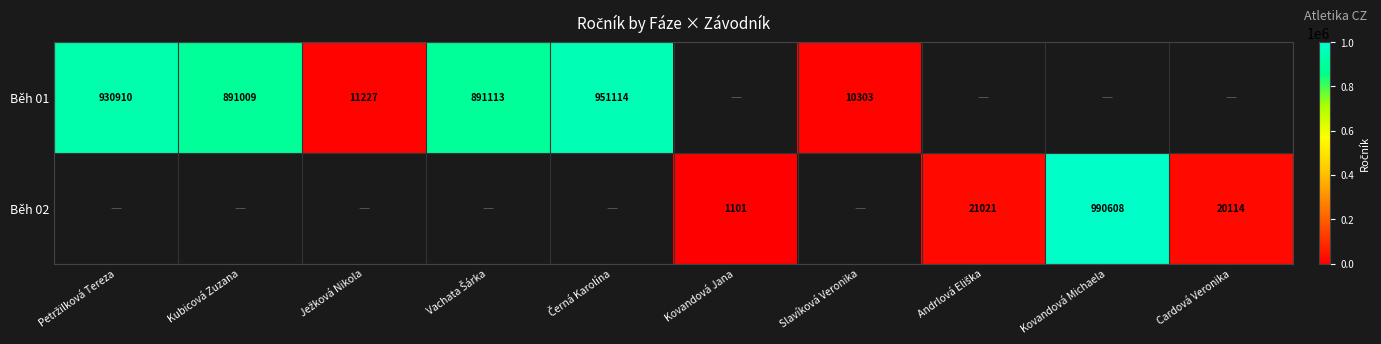

The Běh 02 series shows 558 at Kovandová Jana. True or false?

False